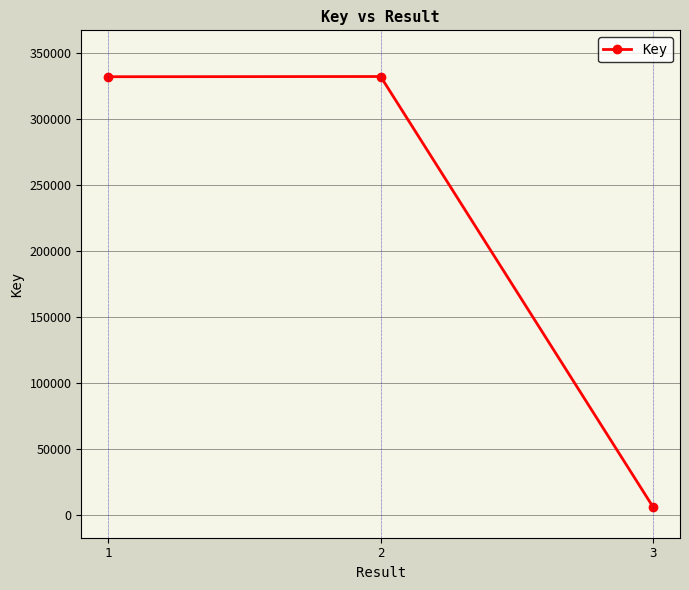

The value at 2 is 122573. True or false?

False